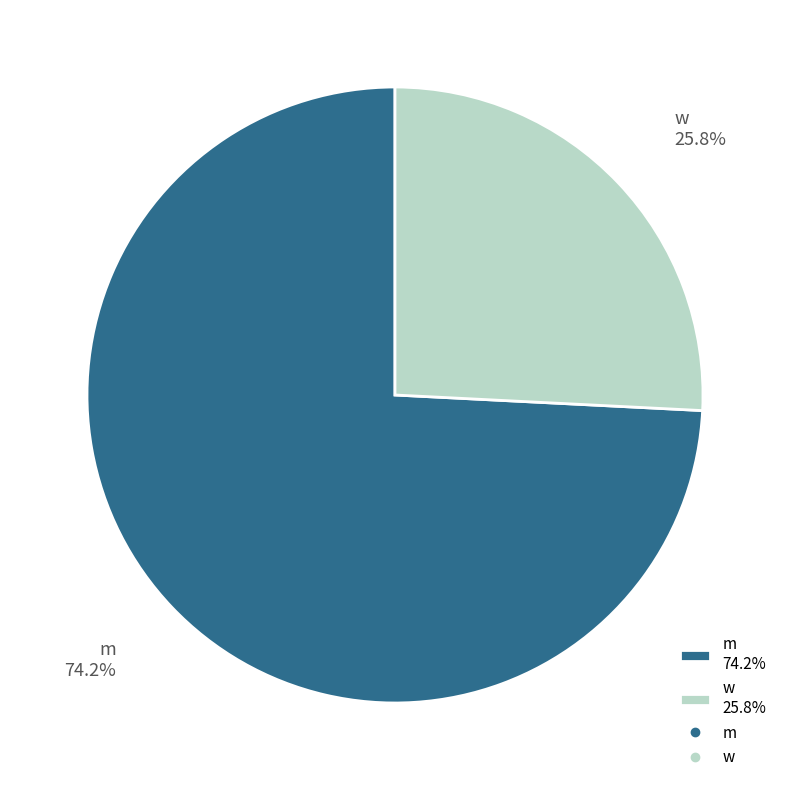

Approximately how many times larger is the value at m compared to w?

2.9